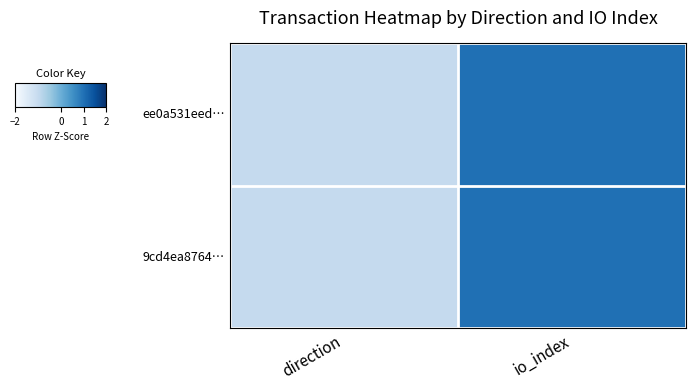

Between direction and io_index, which is larger?

io_index